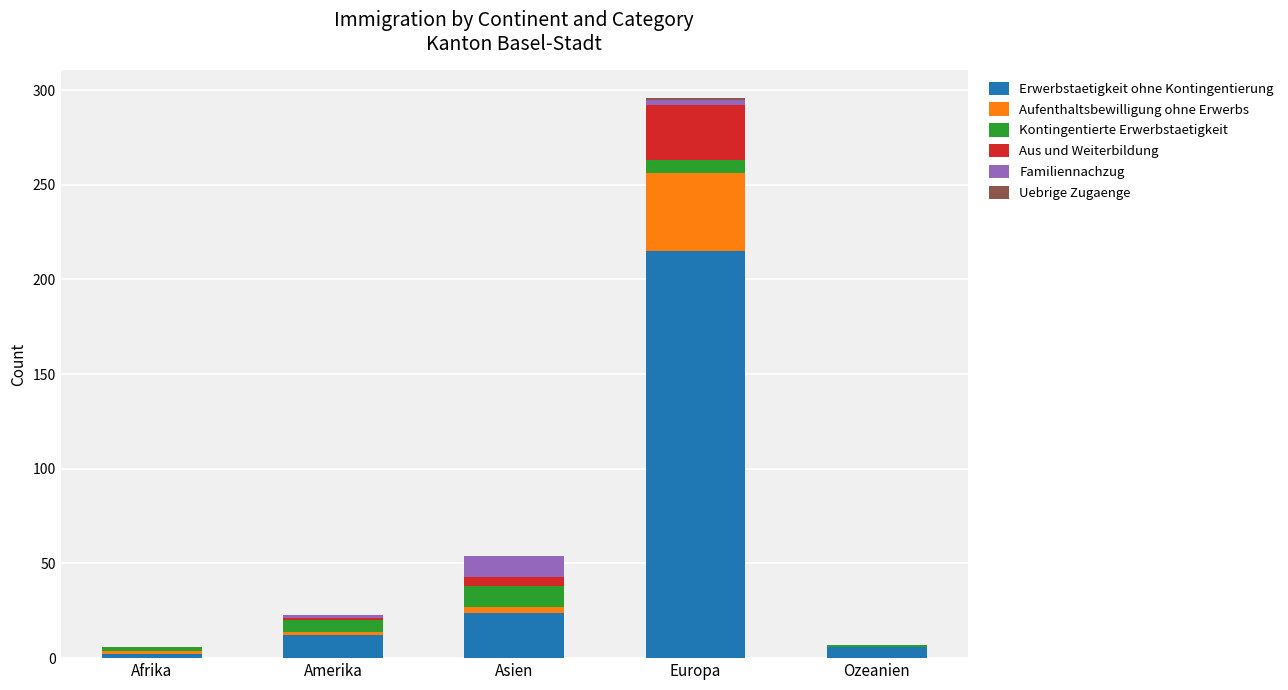

At which category is the sum across all series the highest?

Europa